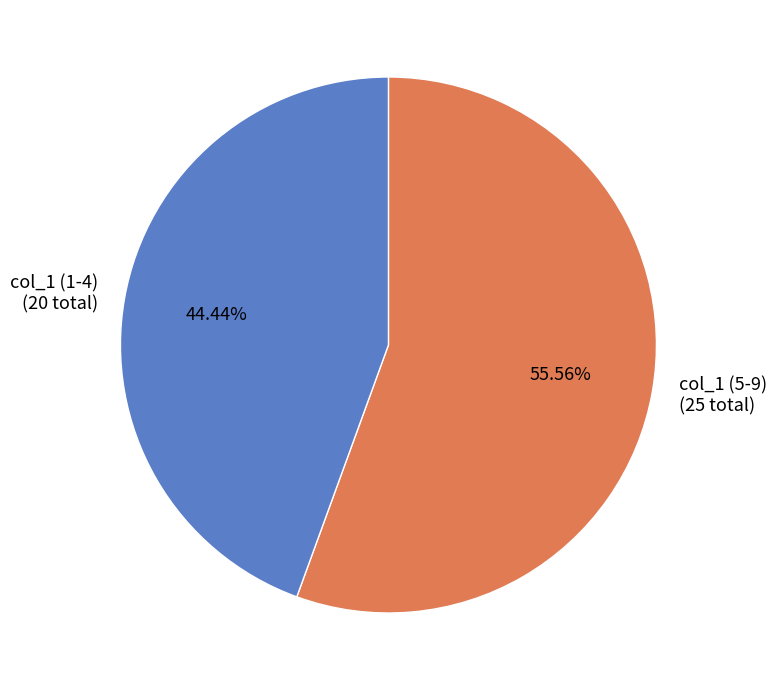

Do col_1 (1-4) (20 total) and col_1 (5-9) (25 total) together represent more than half of the pie?

Yes